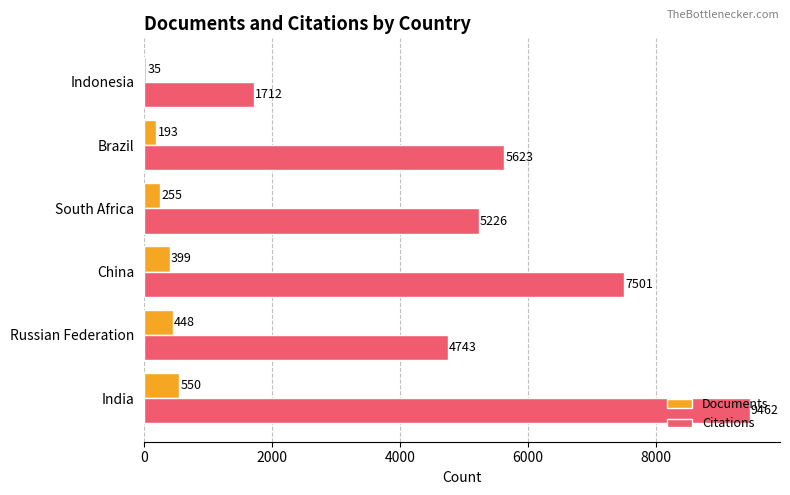

What is the minimum value for Documents?

35